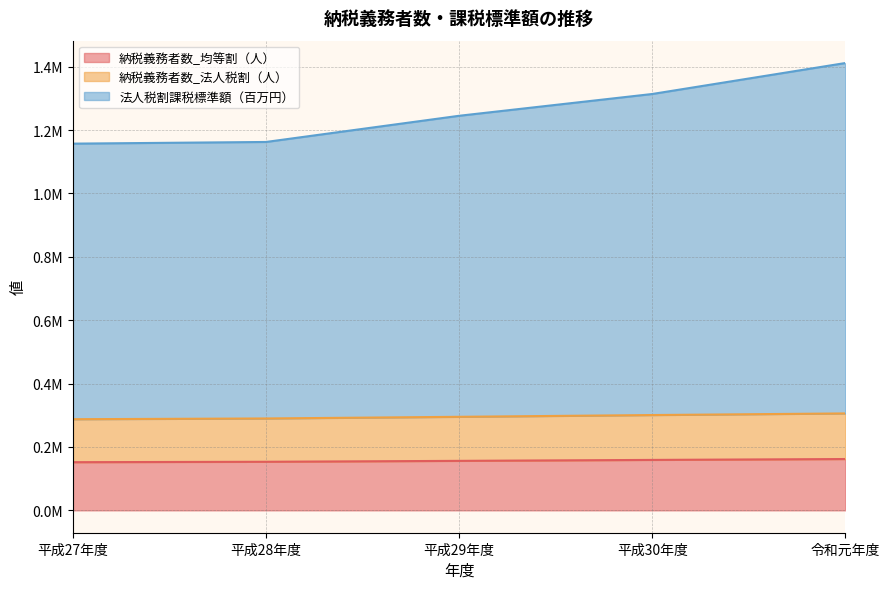

Reading right to left, transcribe all the data shown in this chart.

納税義務者数_均等割（人）: 令和元年度=161974	平成30年度=159207	平成29年度=156207	平成28年度=153337	平成27年度=152029
納税義務者数_法人税割（人）: 令和元年度=305902	平成30年度=300789	平成29年度=295232	平成28年度=289981	平成27年度=287661
法人税割課税標準額（百万円）: 令和元年度=1411663	平成30年度=1313957	平成29年度=1245202	平成28年度=1162575	平成27年度=1157301